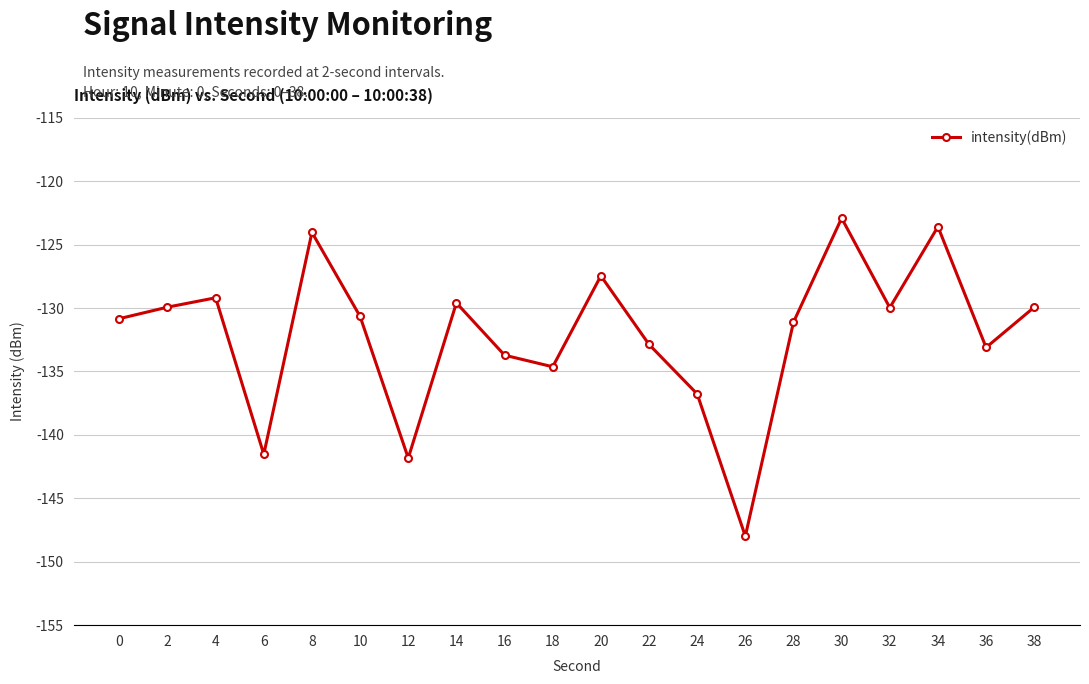

What is the change in value from 10 to 32?

+0.7